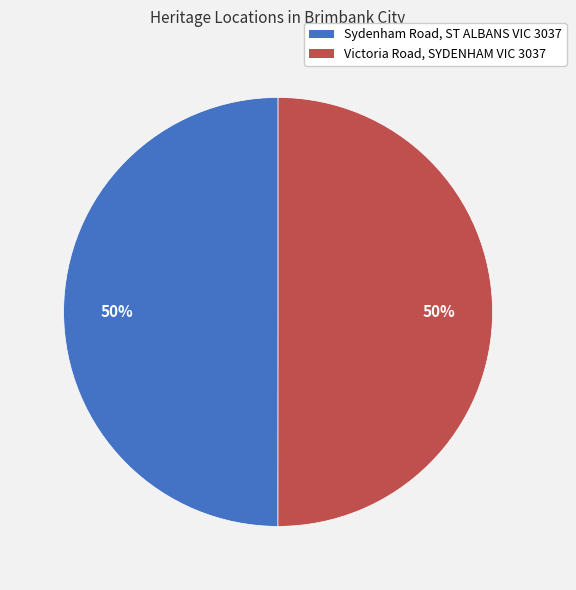

How many segments does this pie chart have?

2